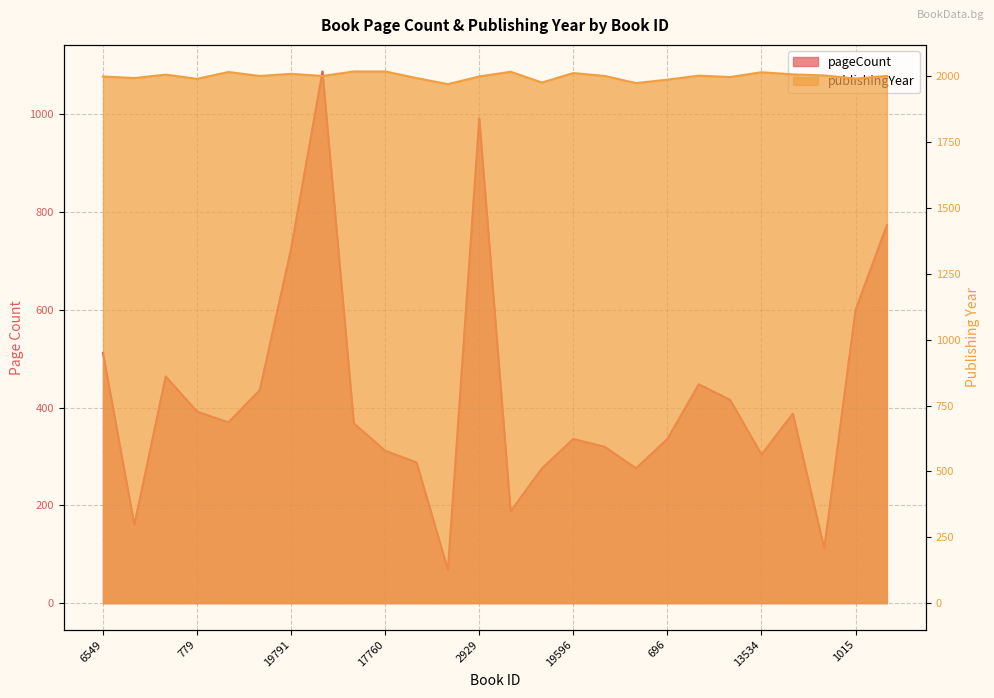

Does the chart have visible grid lines?

Yes